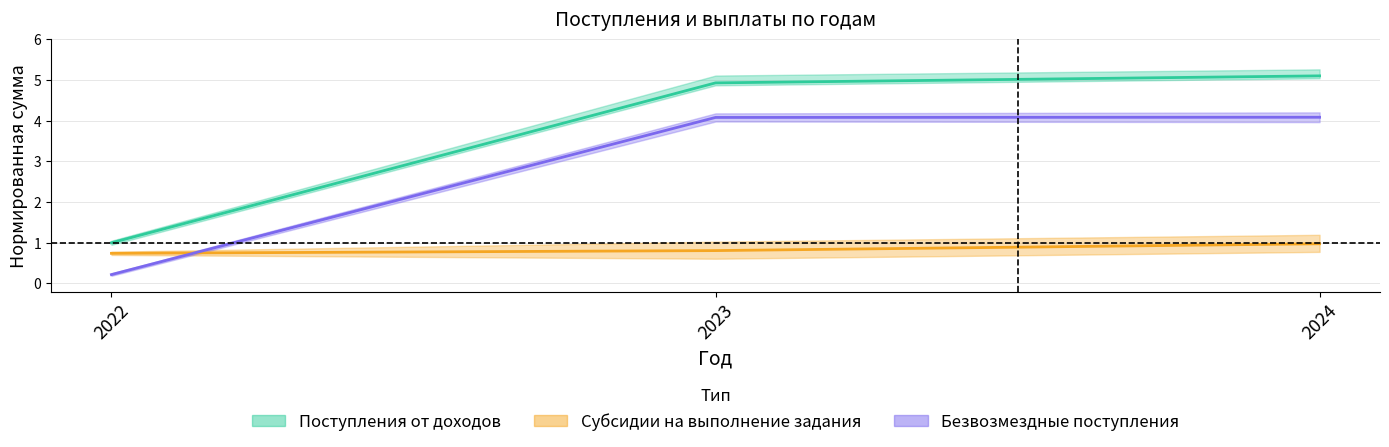

Rank the series by their maximum value, from highest to lowest.

Поступления от доходов, Безвозмездные поступления, Субсидии на выполнение задания